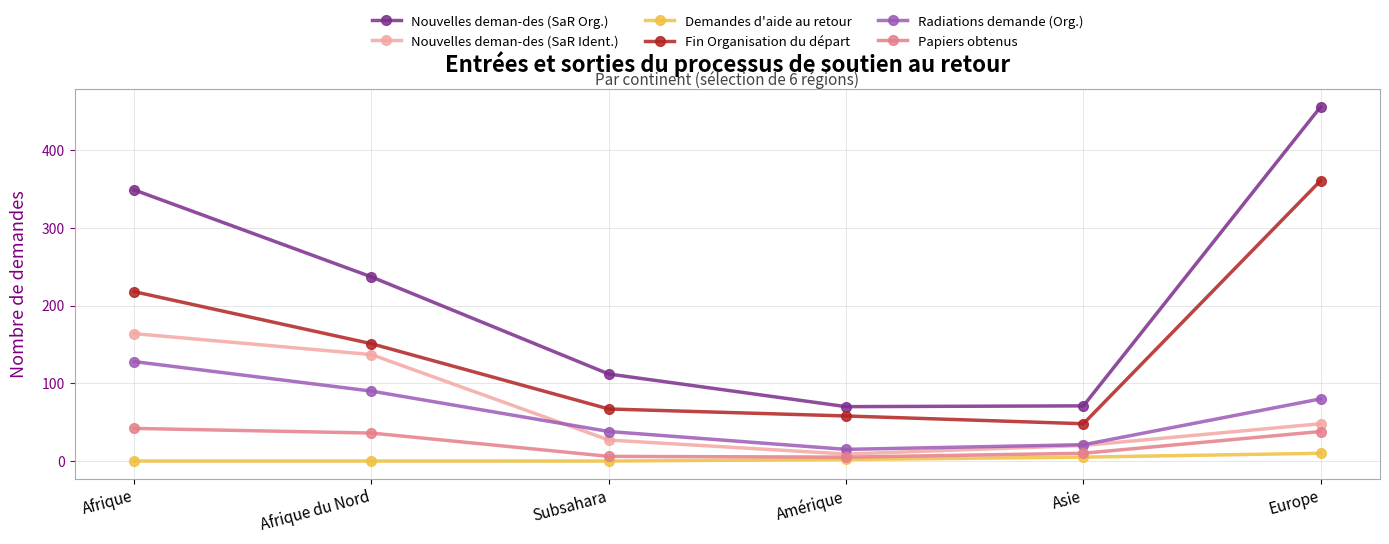

What is the label of the 4th point from the right?

Subsahara